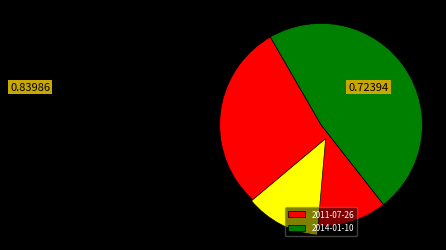

What is the ratio of the value at 2014-01-10 to the value at 2011-07-26?

0.9